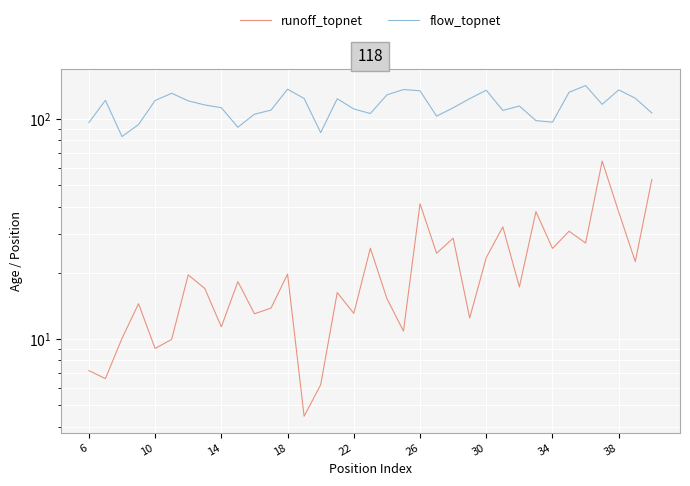

Reading left to right, transcribe all the data shown in this chart.

runoff_topnet: 7.2	6.6	10.1	14.5	9.1	10.0	19.6	17.0	11.4	18.3	13.0	13.8	19.7	4.5	6.2	16.3	13.1	25.9	15.3	10.9	41.2	24.6	28.8	12.5	23.5	32.4	17.3	38.0	25.8	30.9	27.3	64.4	37.8	22.5	53.2
flow_topnet: 96.4	121.7	83.3	94.5	121.5	131.1	121.0	116.0	112.7	91.8	105.3	109.8	136.7	124.1	86.8	123.7	111.2	106.0	128.8	136.2	134.5	103.1	112.5	123.9	135.3	109.5	114.7	98.4	96.8	132.4	142.0	116.7	135.8	124.4	106.6